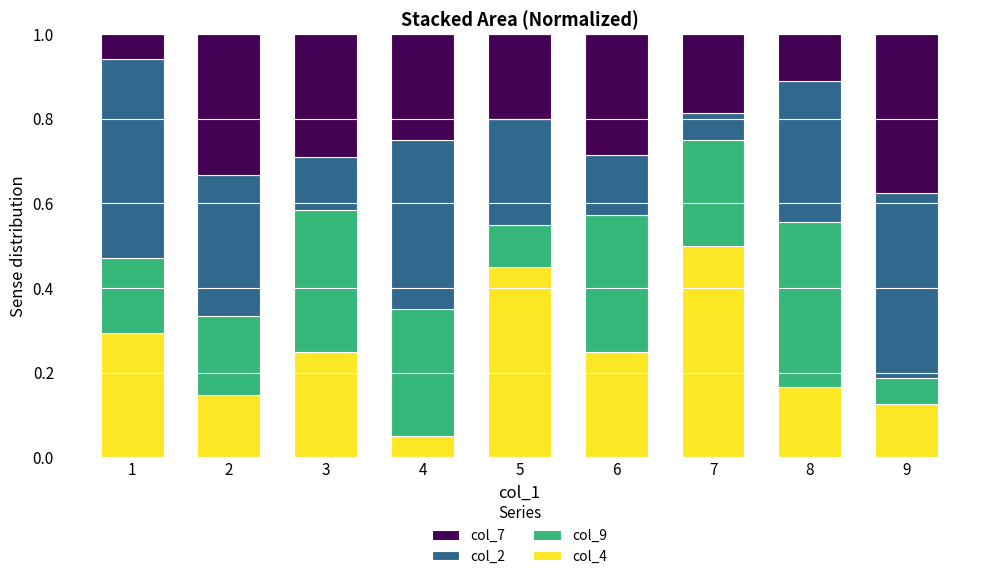

What is the total value across all series at 9?

1.0